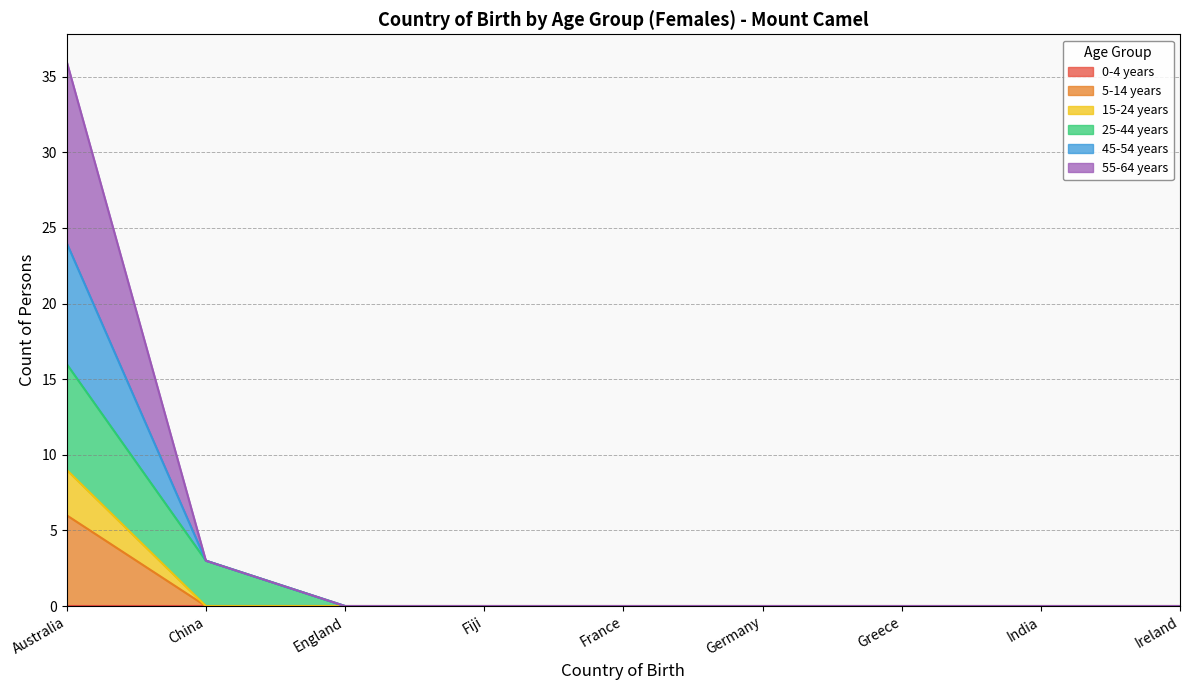

True or false: 5-14 years has more than 2 points higher than both neighbors.

False